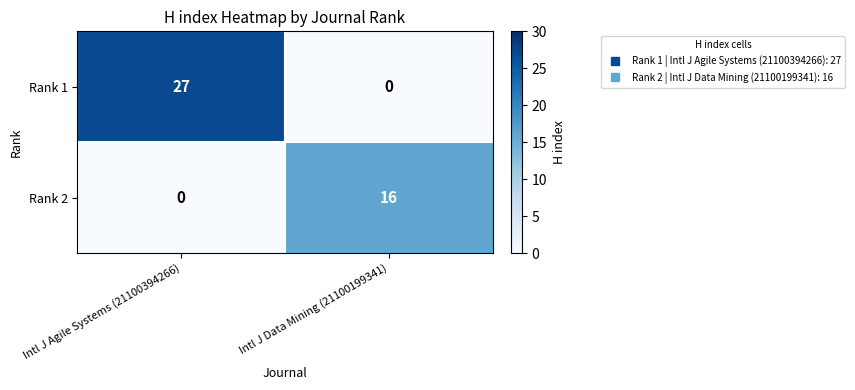

True or false: Rank 2 has a value of 16 at Intl J Data Mining (21100199341).

True